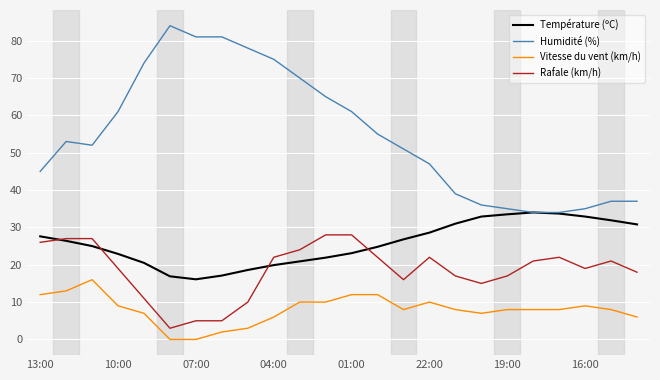

What is the sum of all Rafale (km/h) values?

445.0